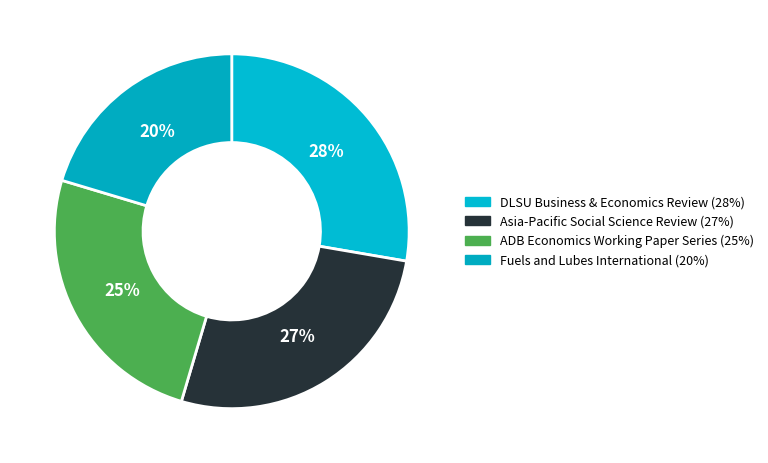

What is the largest slice in the pie chart?

DLSU Business and Economics Review